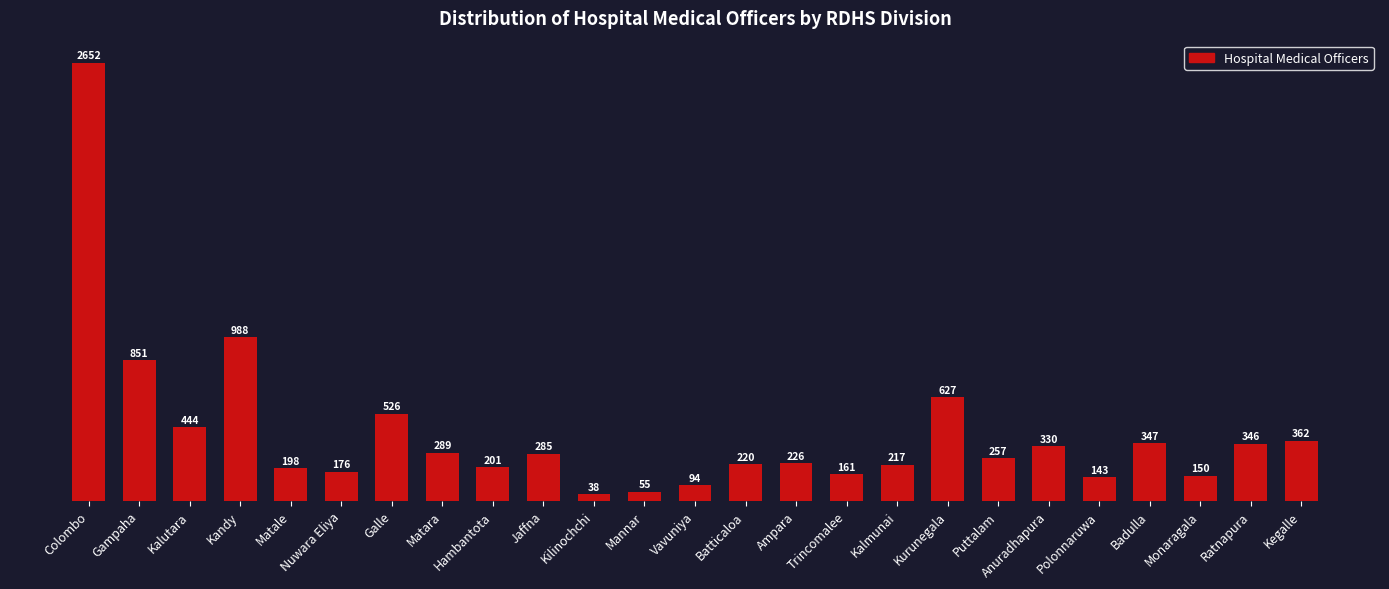

What is the change in value from Batticaloa to Monaragala?

-70